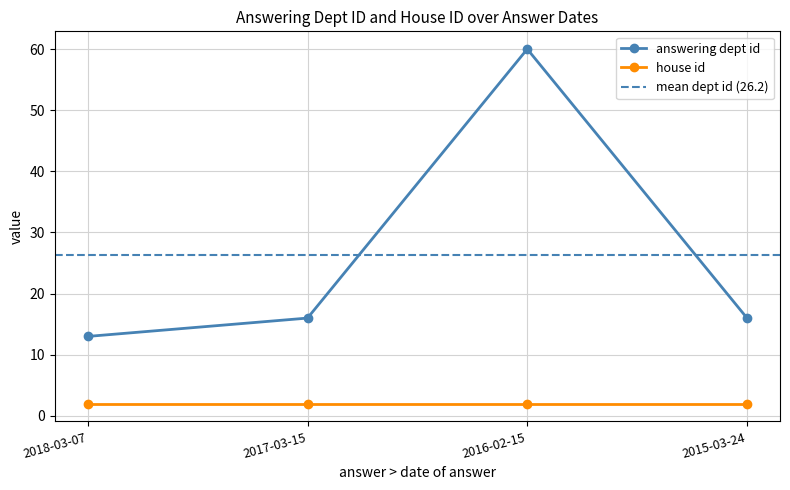

How many values exceed 16?

1